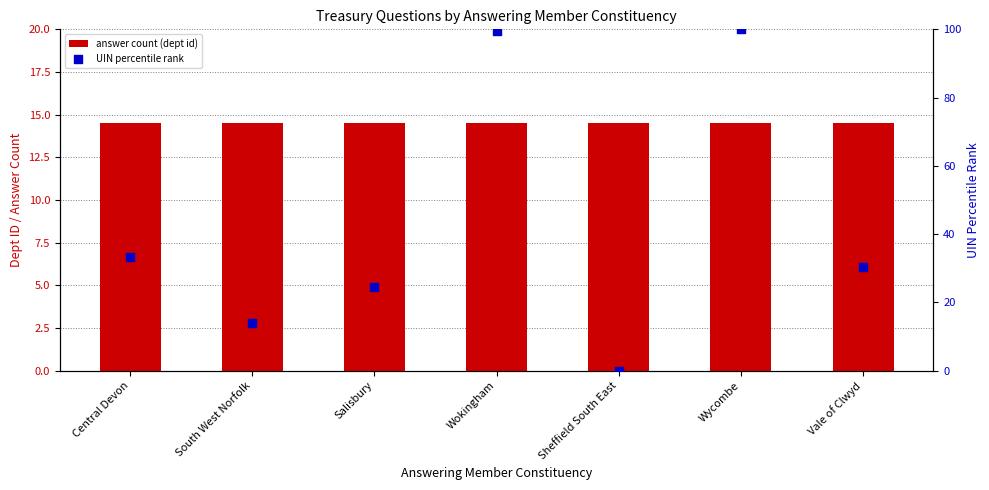

At which category is the sum across all series the highest?

Wycombe